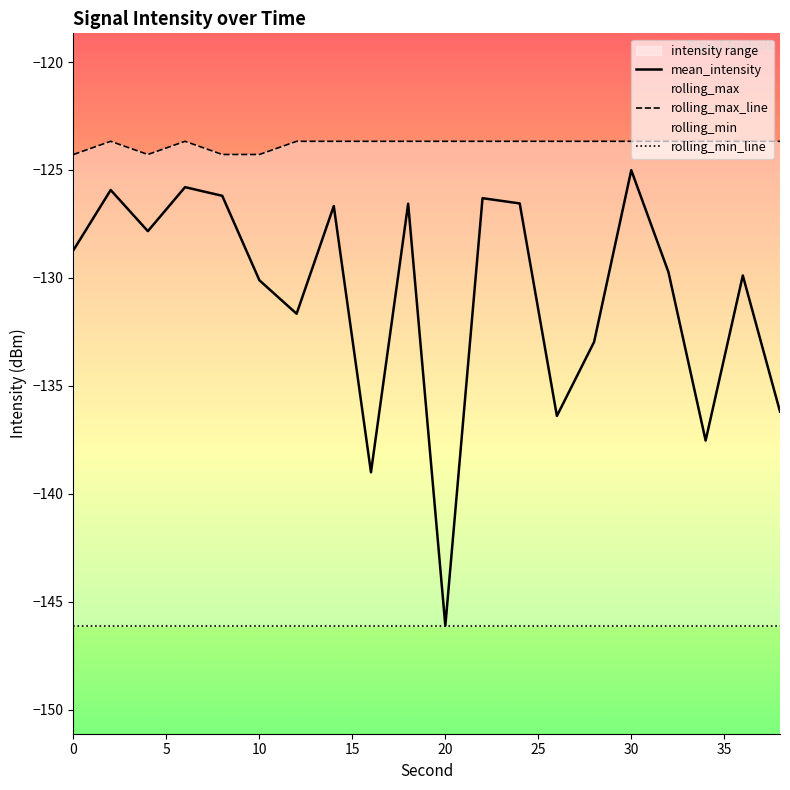

What is the maximum value for mean_intensity?

-125.0